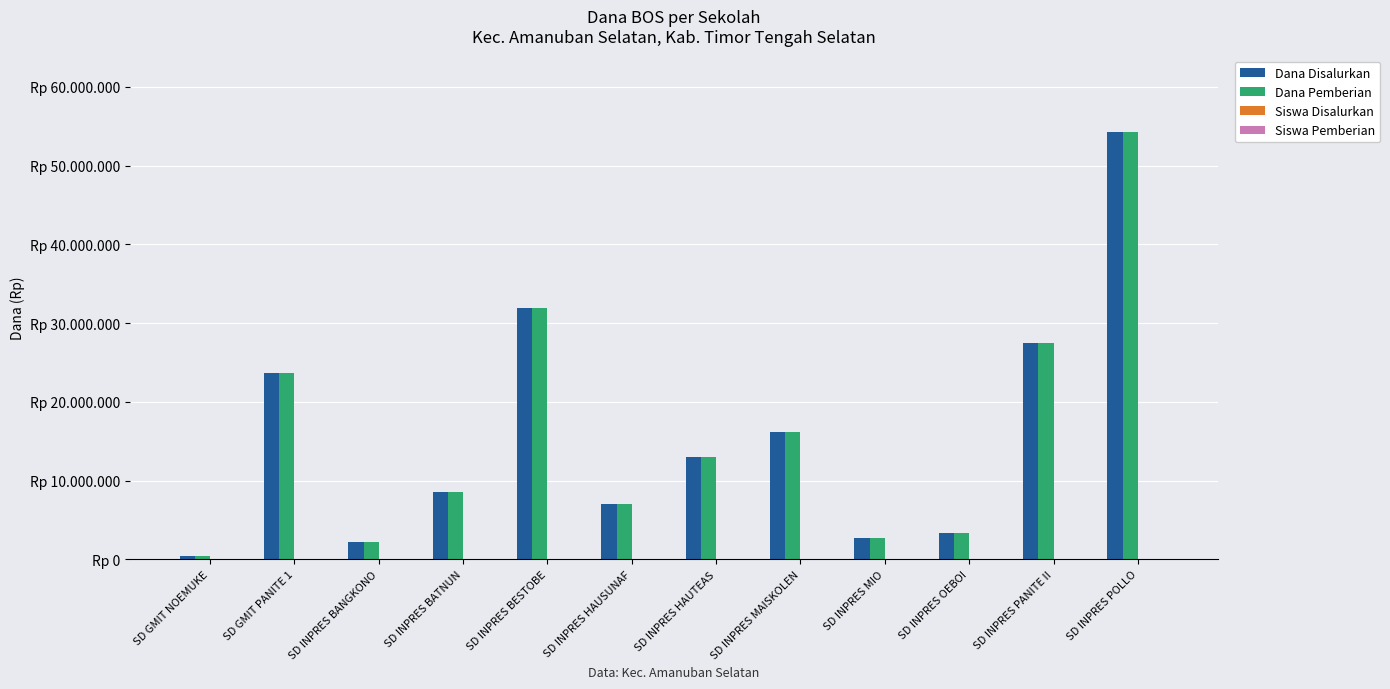

Reading left to right, list all the values displayed in this chart.

Dana Disalurkan: 450000	23625000	2250000	8550000	31950000	6975000	13050000	16200000	2700000	3375000	27450000	54225000
Dana Pemberian: 450000	23625000	2250000	8550000	31950000	6975000	13050000	16200000	2700000	3375000	27450000	54225000
Siswa Disalurkan: 2	55	7	20	77	16	29	37	8	8	68	131
Siswa Pemberian: 2	55	7	20	77	16	29	37	8	8	68	131